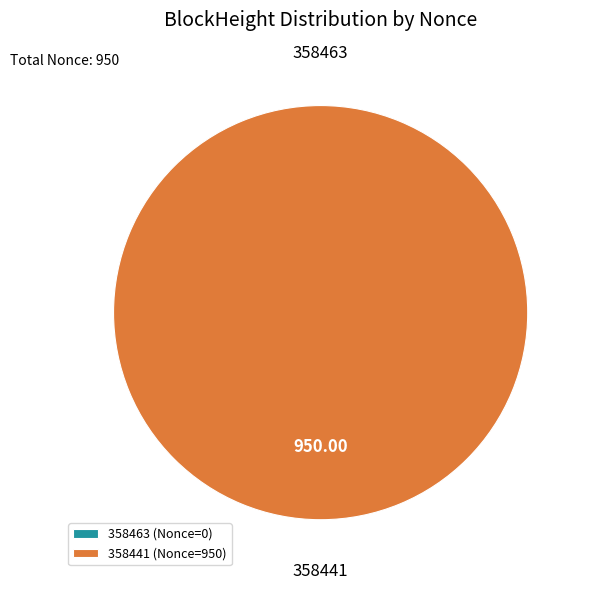

To the nearest percent, what is the average slice percentage?

50%